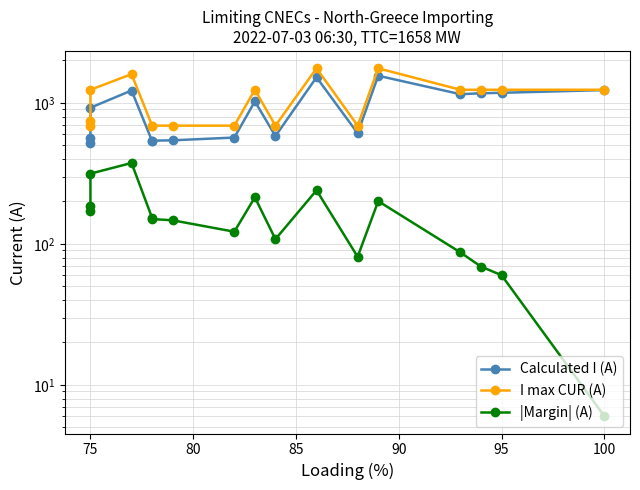

What are all the series names shown in the legend?

Calculated I (A), I max CUR (A), |Margin| (A)